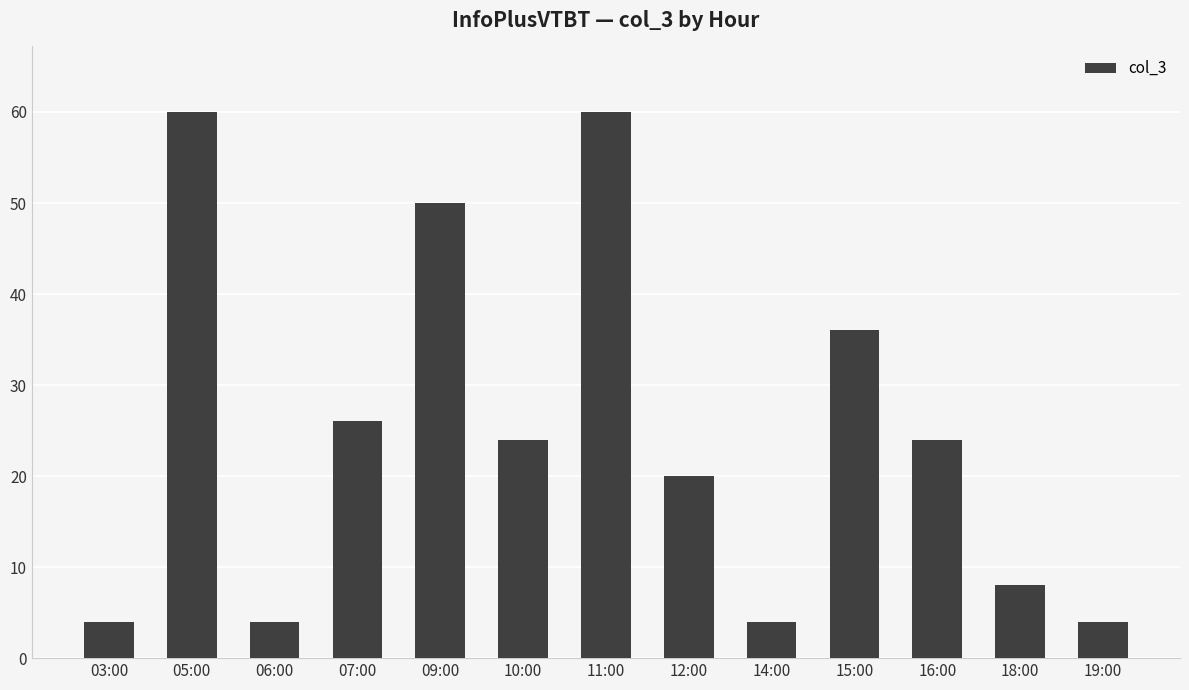

Where is the data nearest to the value 32?

15:00